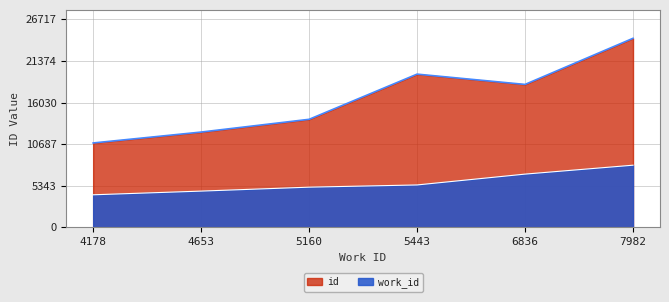

What is the average value of the work_id series?

5709